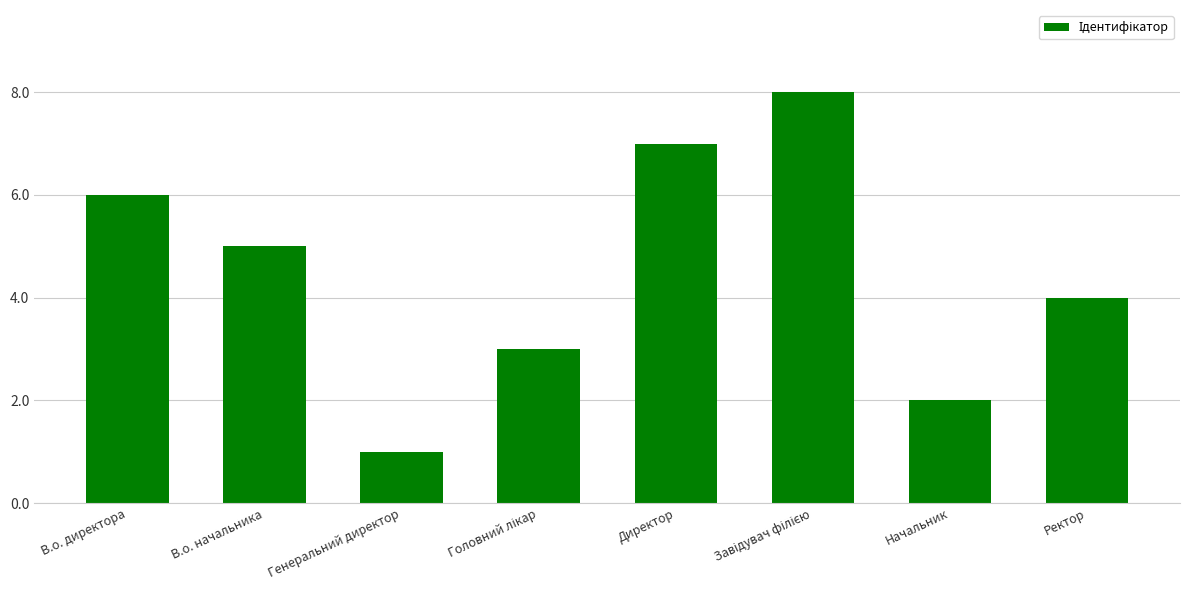

True or false: the data shows 1 at Генеральний директор.

True